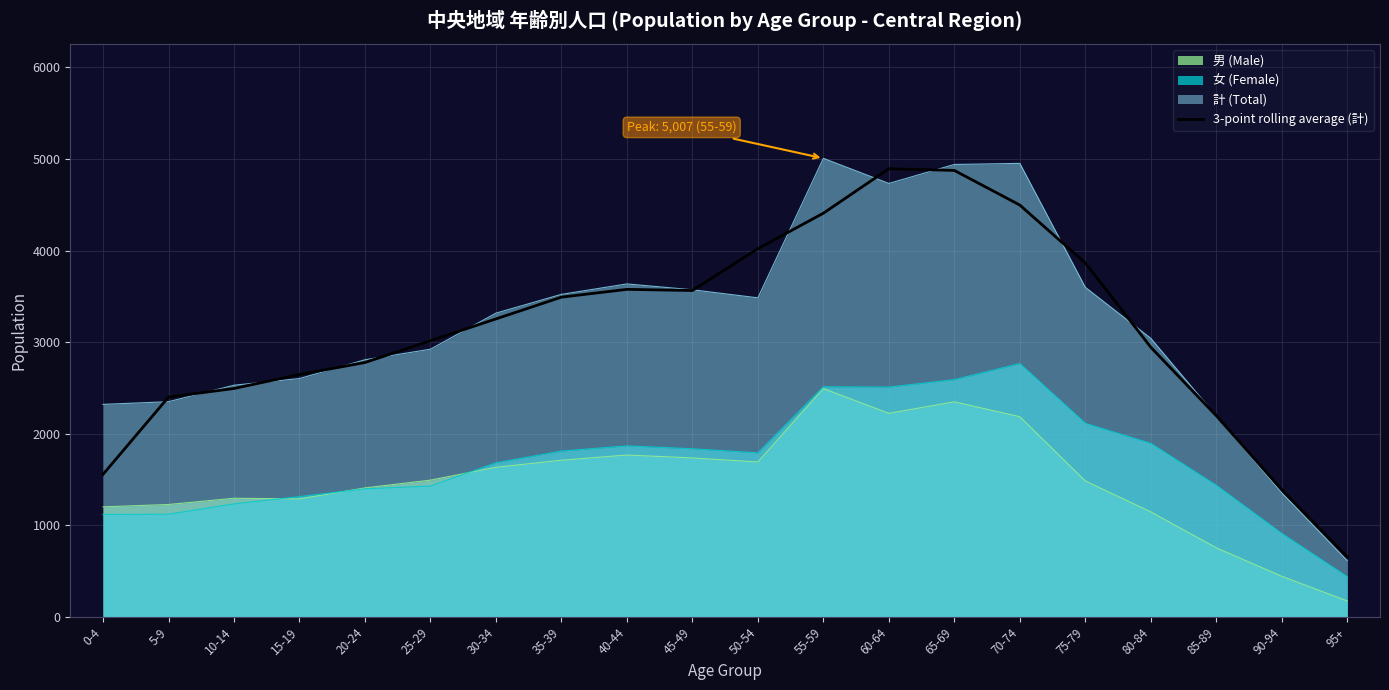

Which label corresponds to the smallest value in the chart?

95+